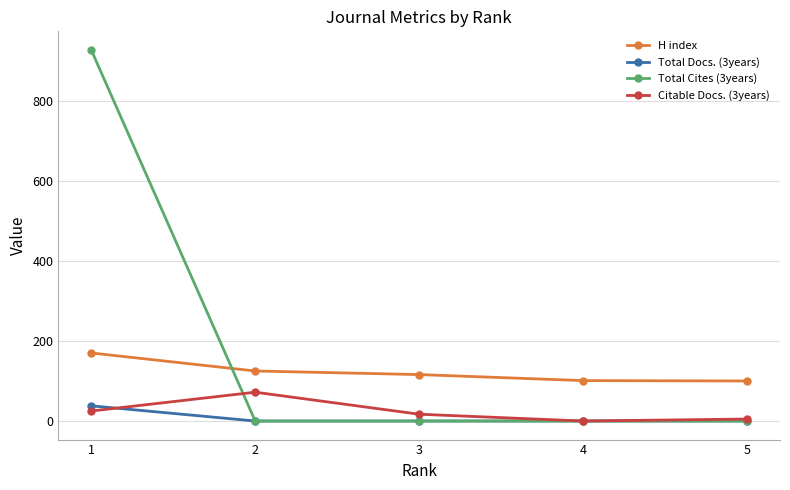

What is the spread (max minus min) of values at 4?

101